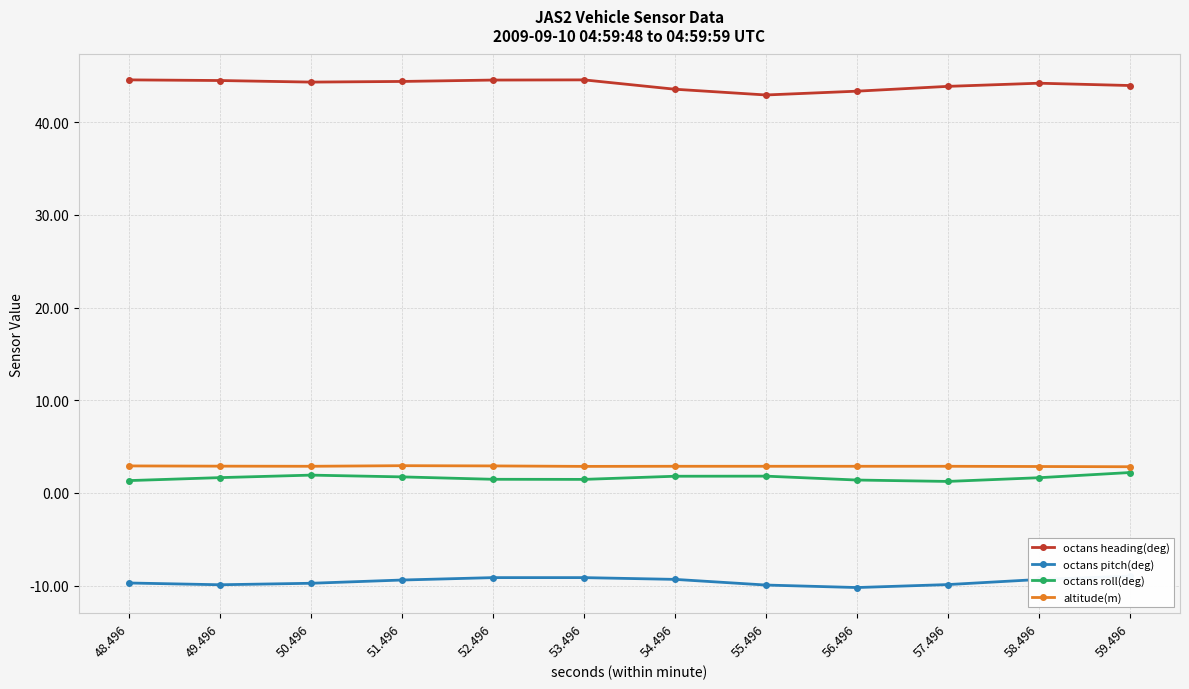

How many data points in octans pitch(deg) are above -9?

1